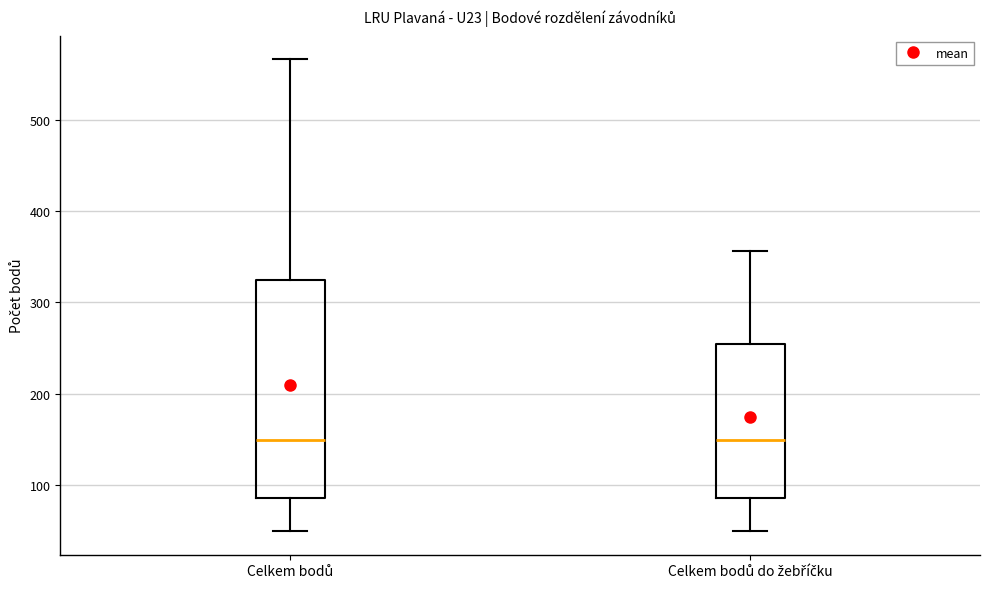

Which box is the tallest, from its lower edge to its upper edge?

Celkem bodů